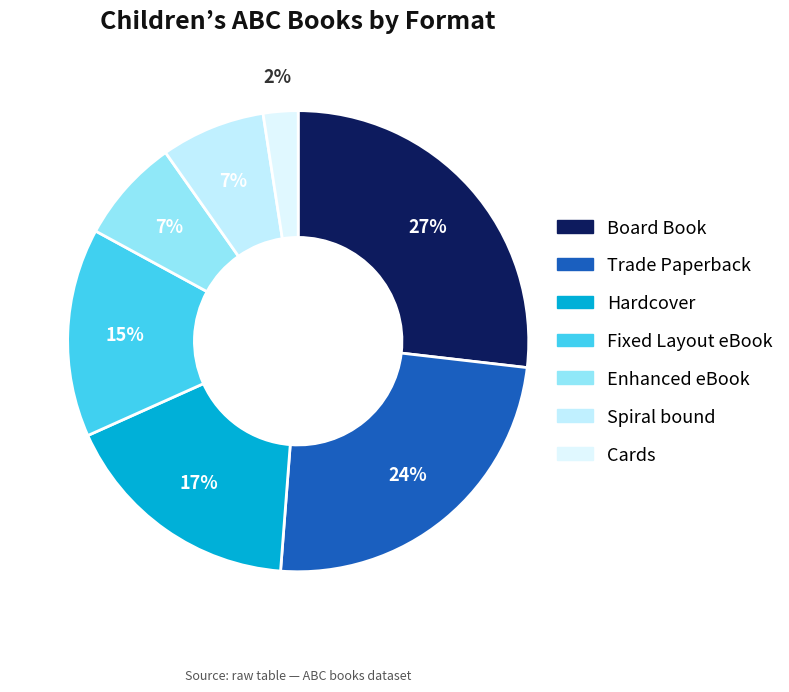

How many slices are in this pie chart?

7